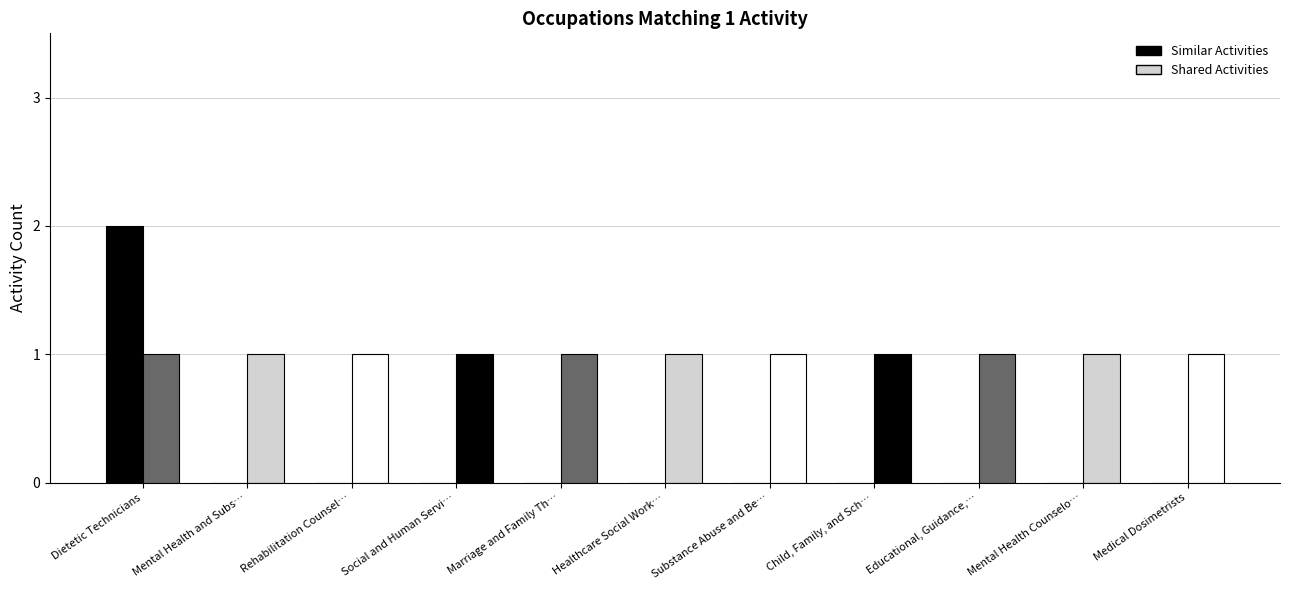

Rank the series at Mental Health Counselo… from highest to lowest value.

Shared Activities, Similar Activities